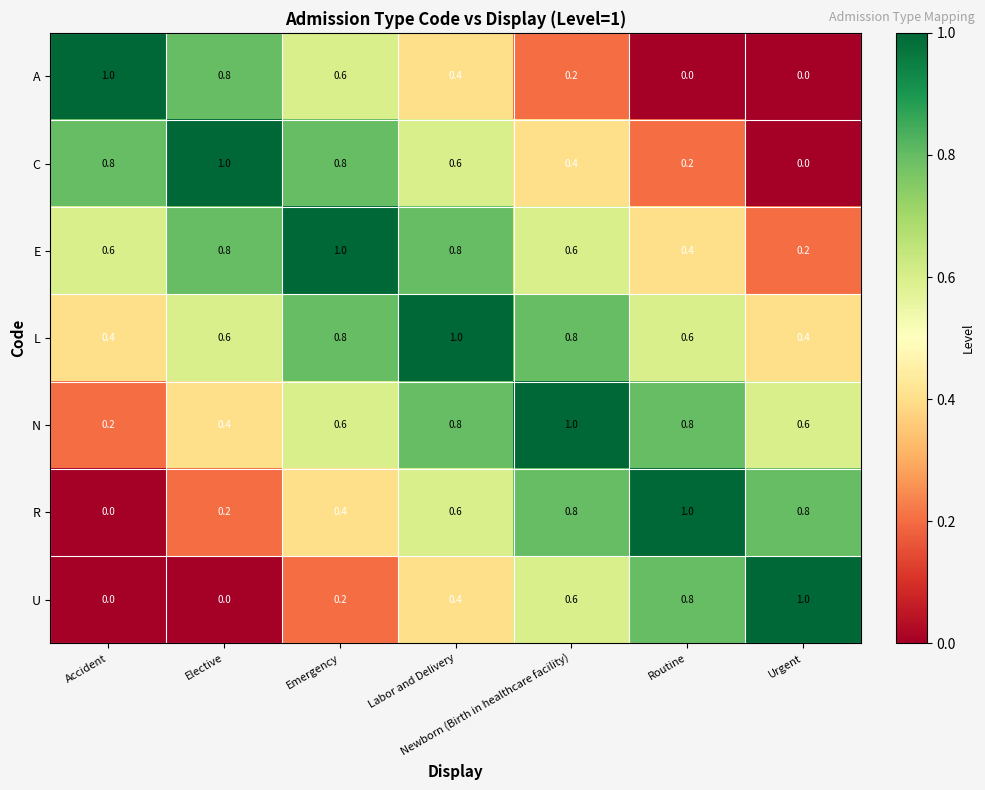

Which series has the largest total across all categories?

L